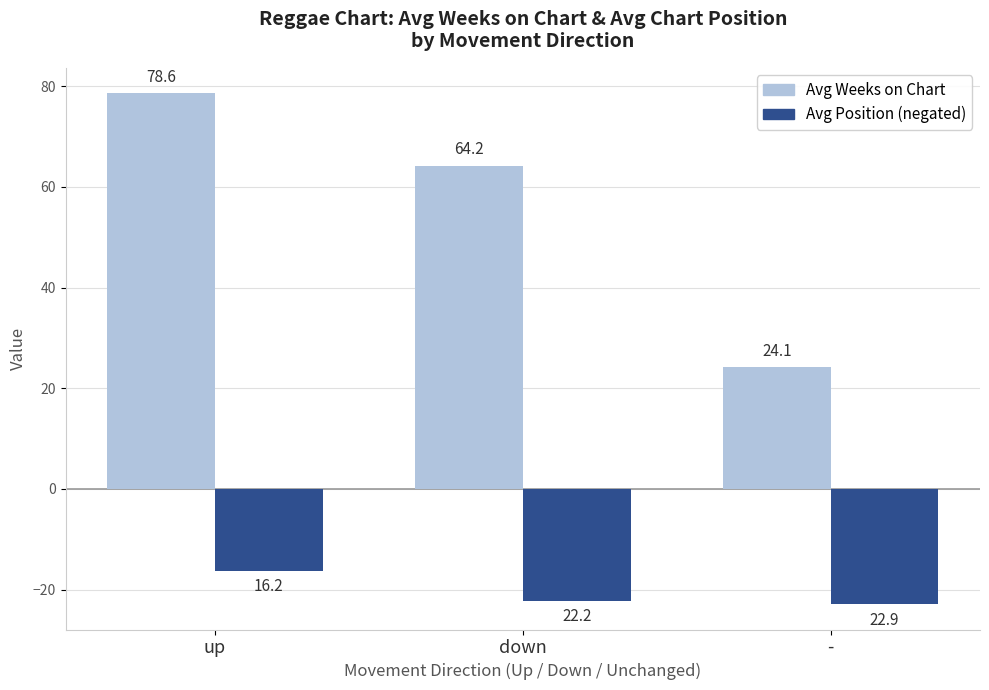

Which series changed the most between up and -?

Avg Weeks on Chart